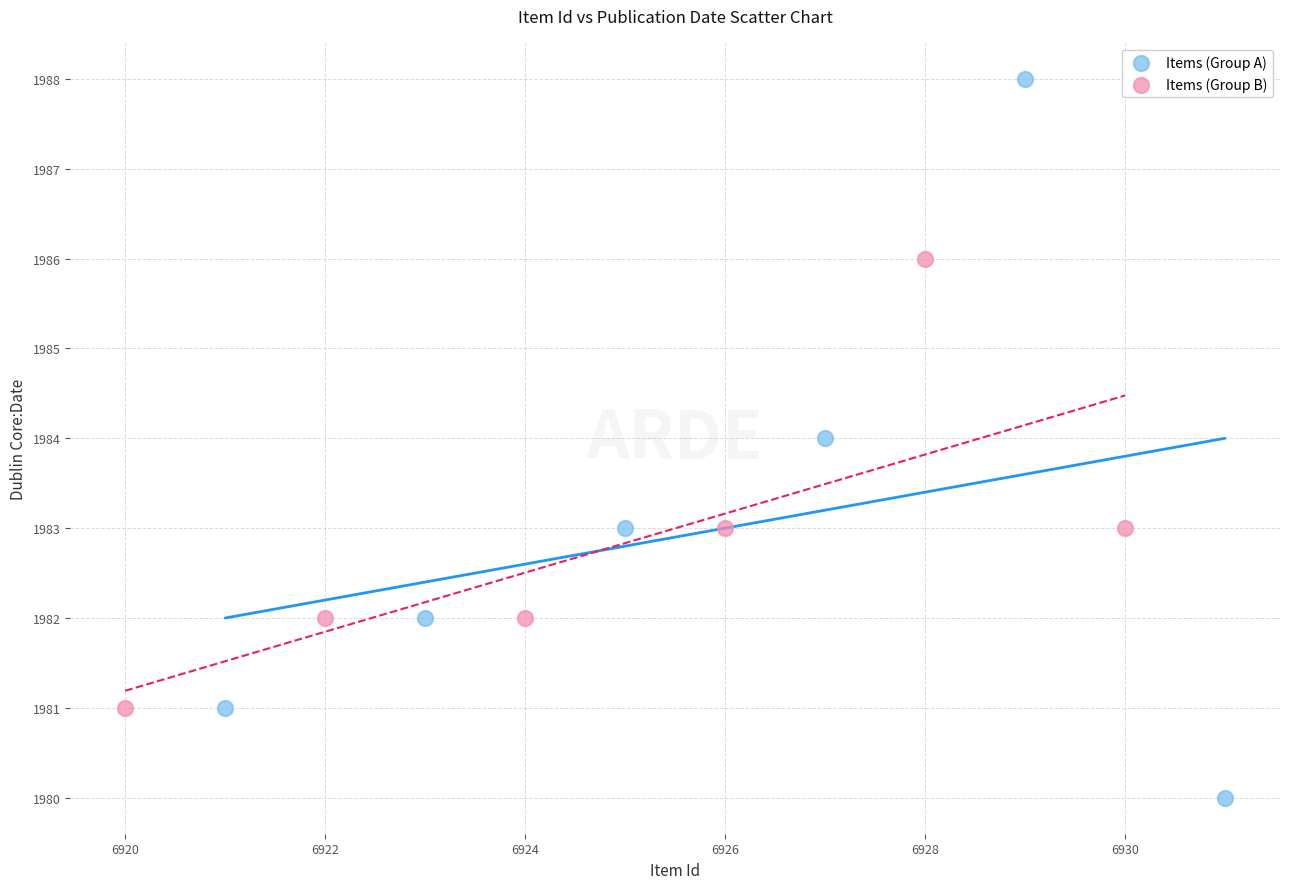

Which series contains the lowest Y value?

Items (Group A)